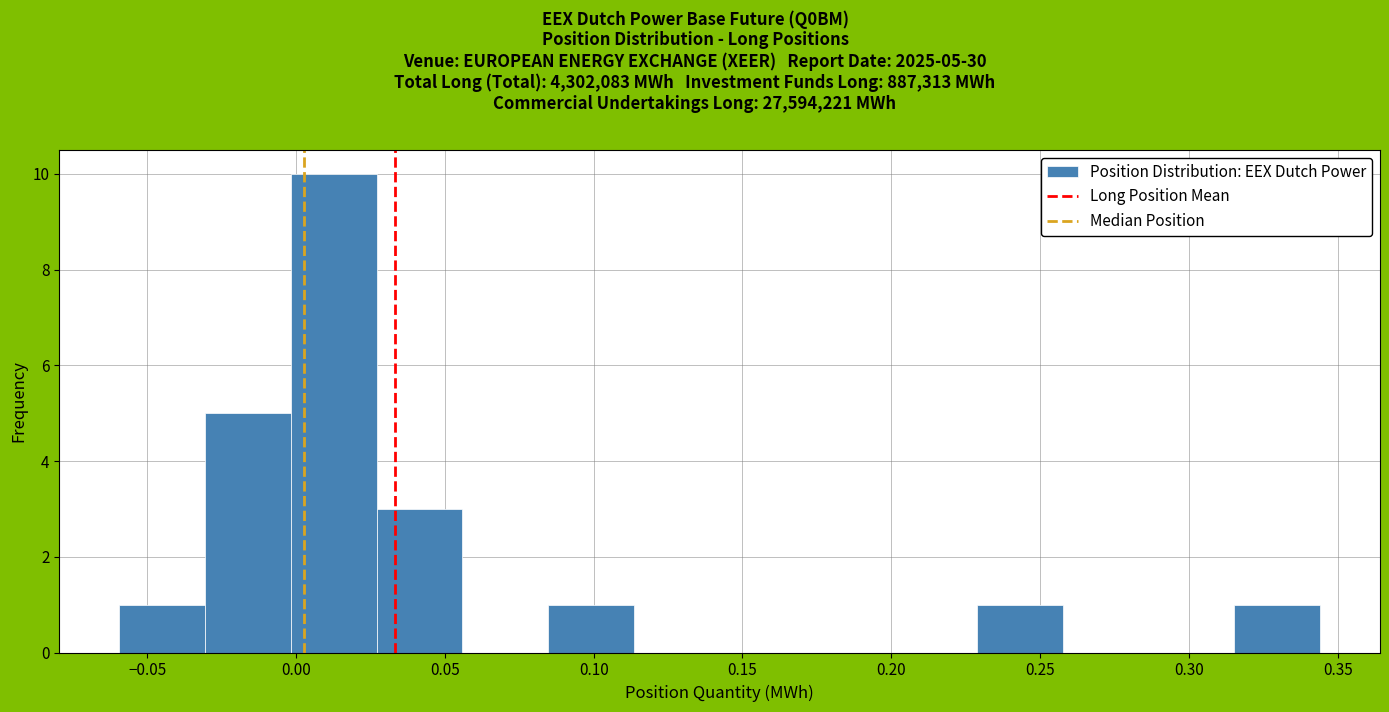

Which range on the x-axis has the tallest bar?

0.000 to 0.025